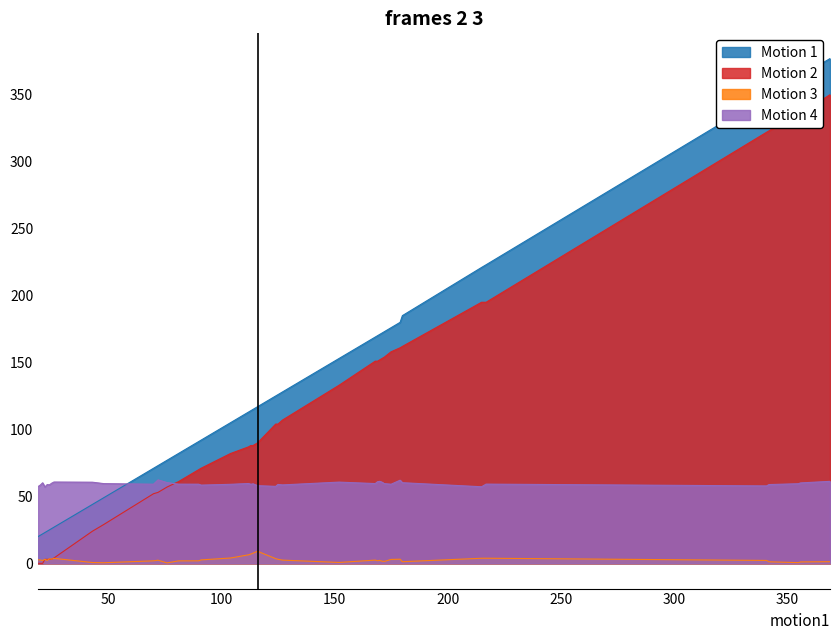

Between 104 and 116, which is larger?

116